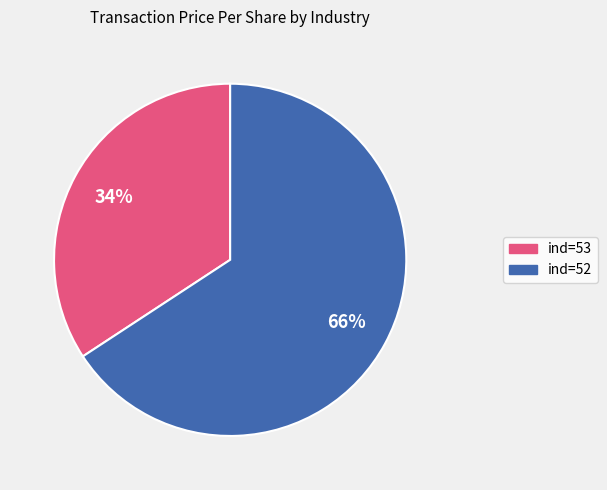

To the nearest percent, what is the difference between the largest and smallest slice percentages?

32%